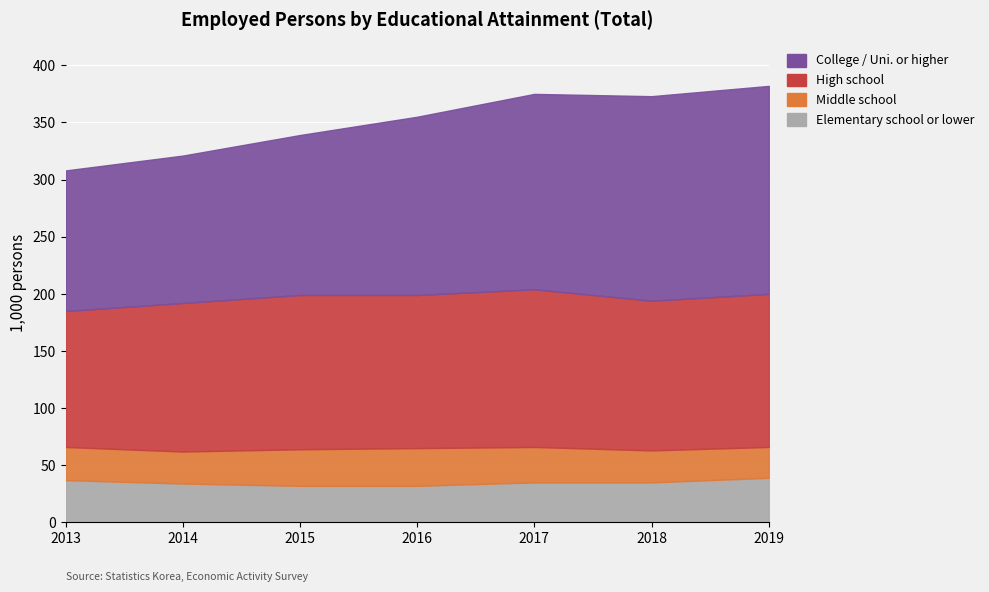

Is it true that Middle school equals 28 at 2018?

True